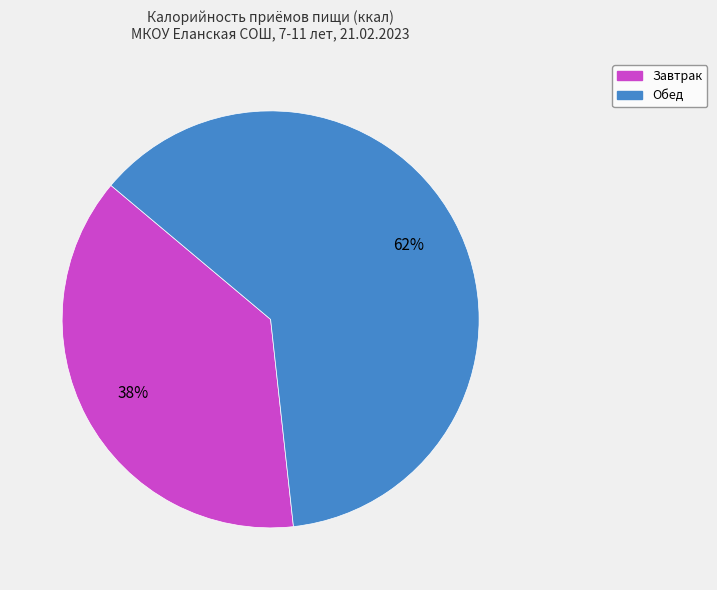

Does Обед account for over 50% of the chart?

Yes